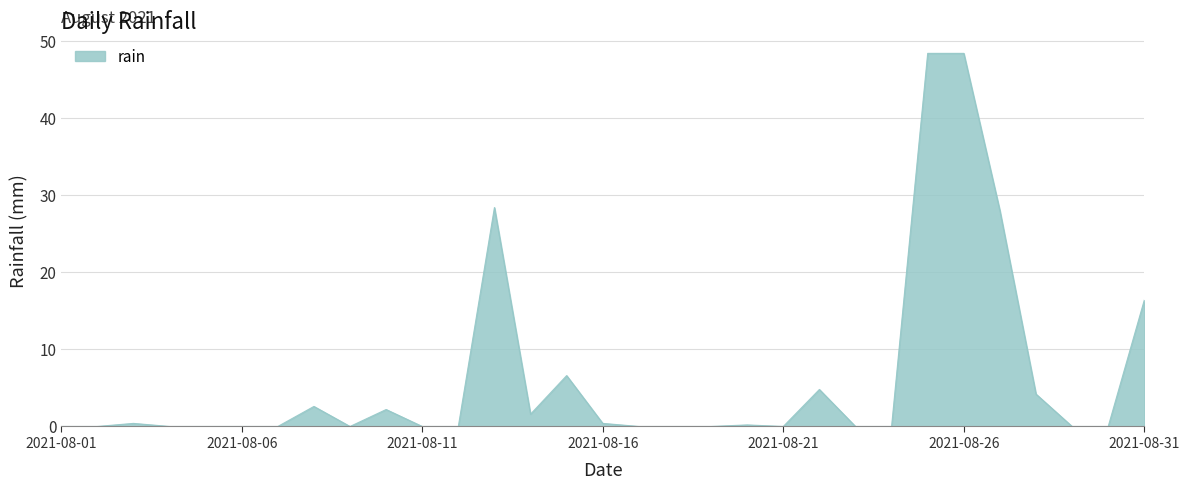

What is the greatest value displayed?

48.4